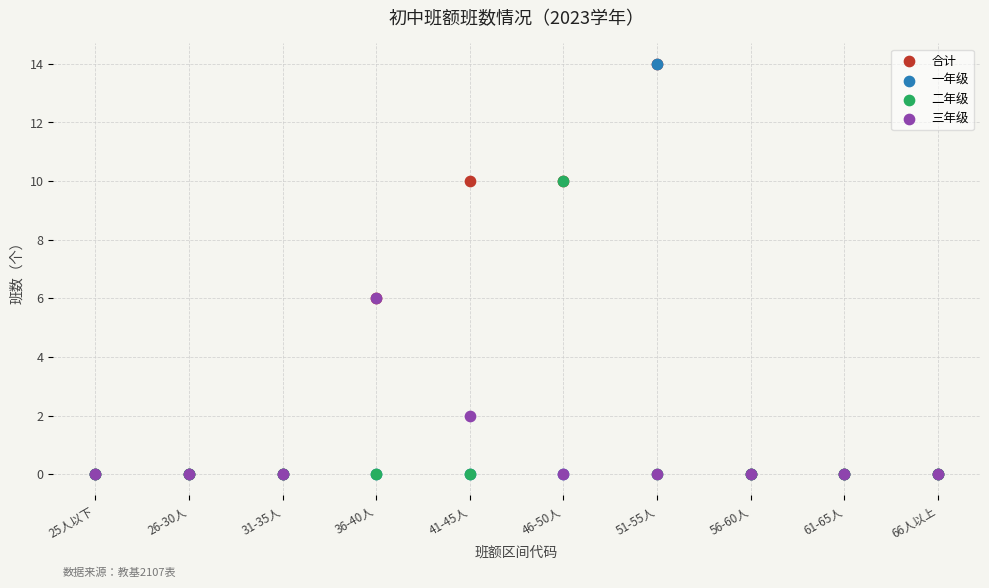

What are all the series names shown in the legend?

合计, 一年级, 二年级, 三年级